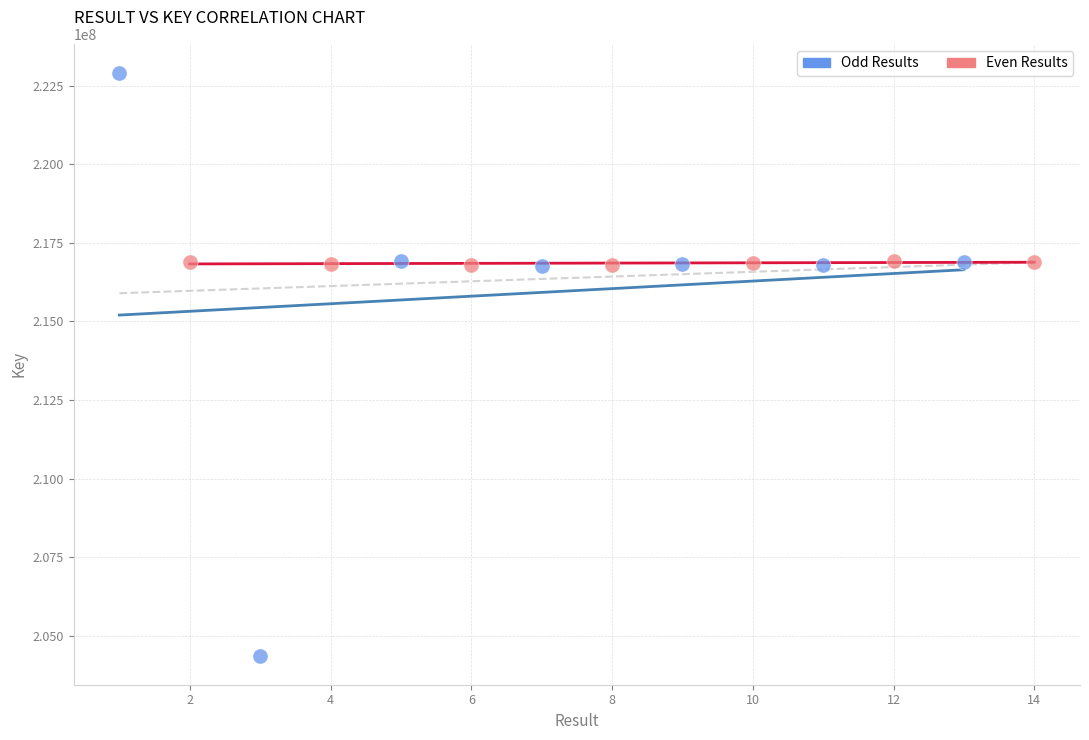

Which series has the largest Y range (max minus min)?

Odd Results